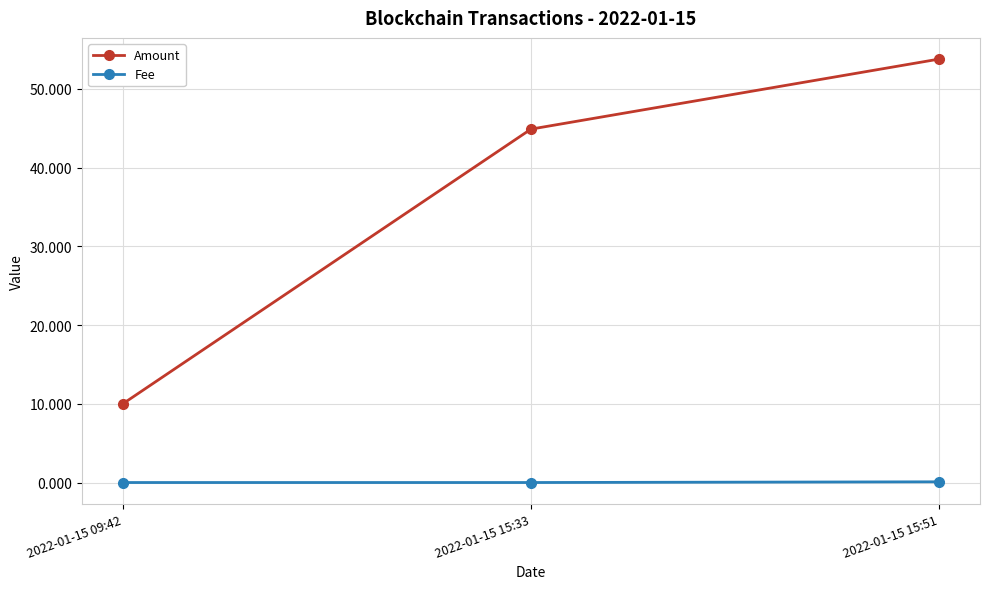

At which category is the sum across all series the highest?

2022-01-15 15:51